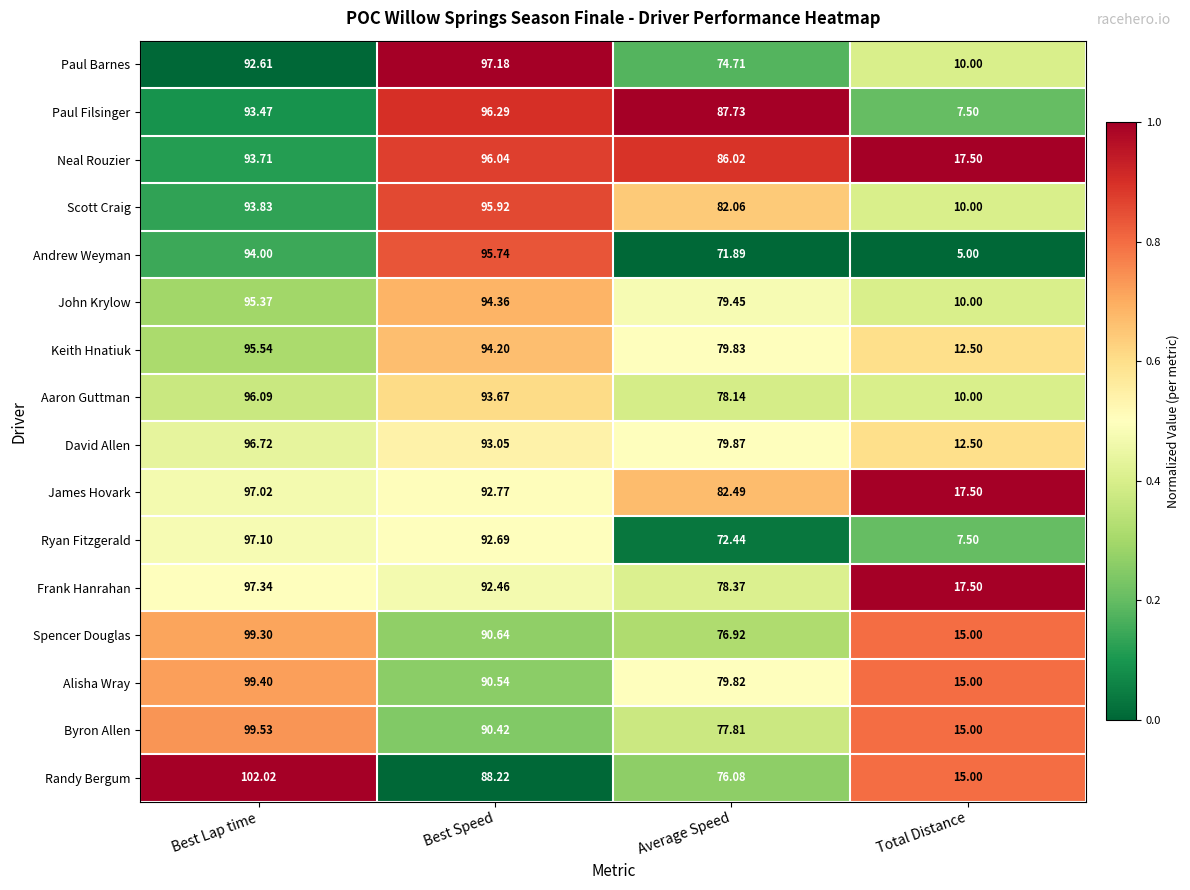

Which category has the highest value in the Ryan Fitzgerald series?

Best Lap time